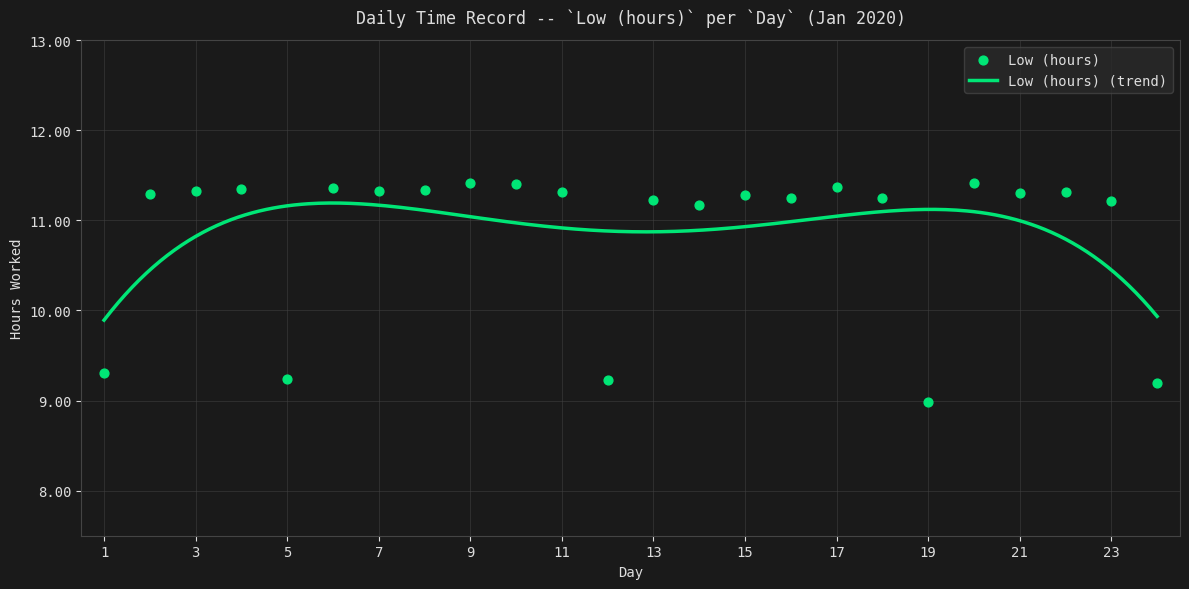

Between 23 and 19, which is larger?

23